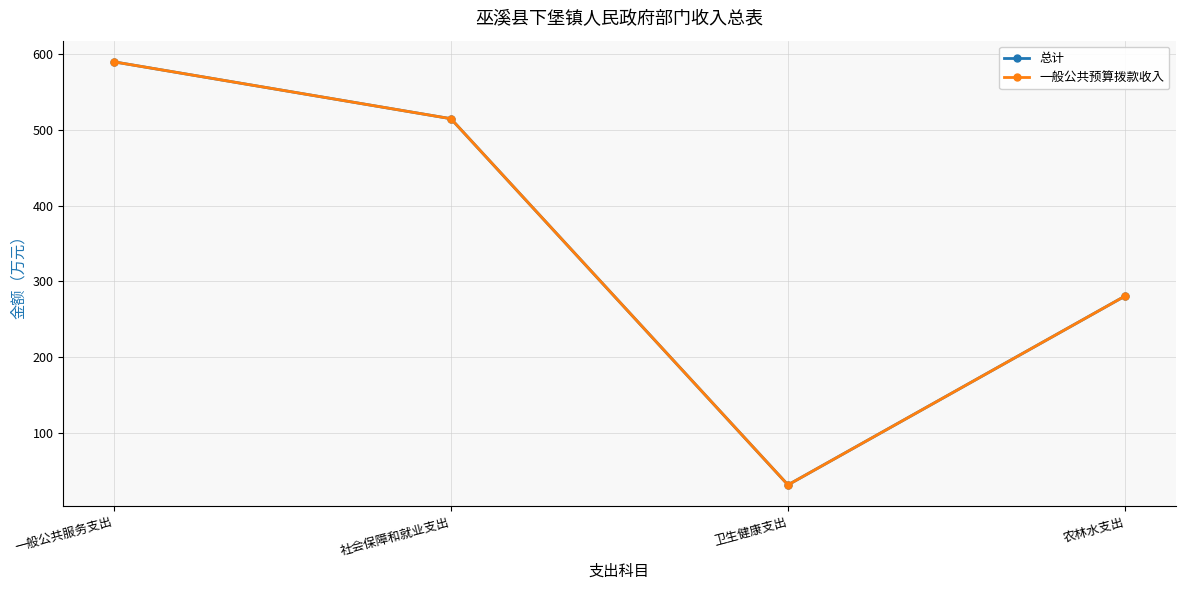

Reading right to left, extract all data points from this chart.

总计: 农林水支出=280.4	卫生健康支出=30.7	社会保障和就业支出=514.9	一般公共服务支出=590.1
一般公共预算拨款收入: 农林水支出=280.4	卫生健康支出=30.7	社会保障和就业支出=514.9	一般公共服务支出=590.1